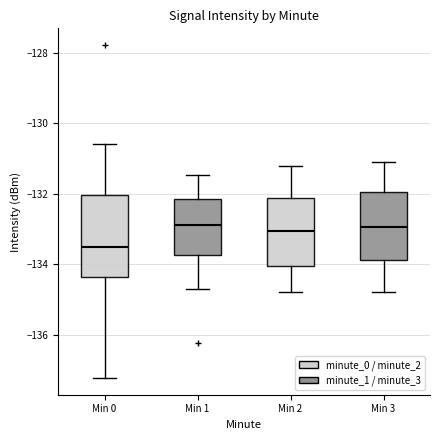

Where does the upper whisker of the box for Min 0 end on the y-axis? The values are not printed on the chart, so give them approximately, as read against the axis.

-130.6